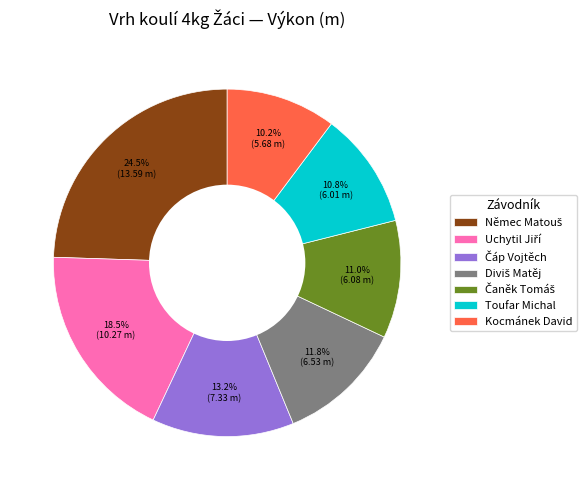

Is there a majority slice in this chart?

No